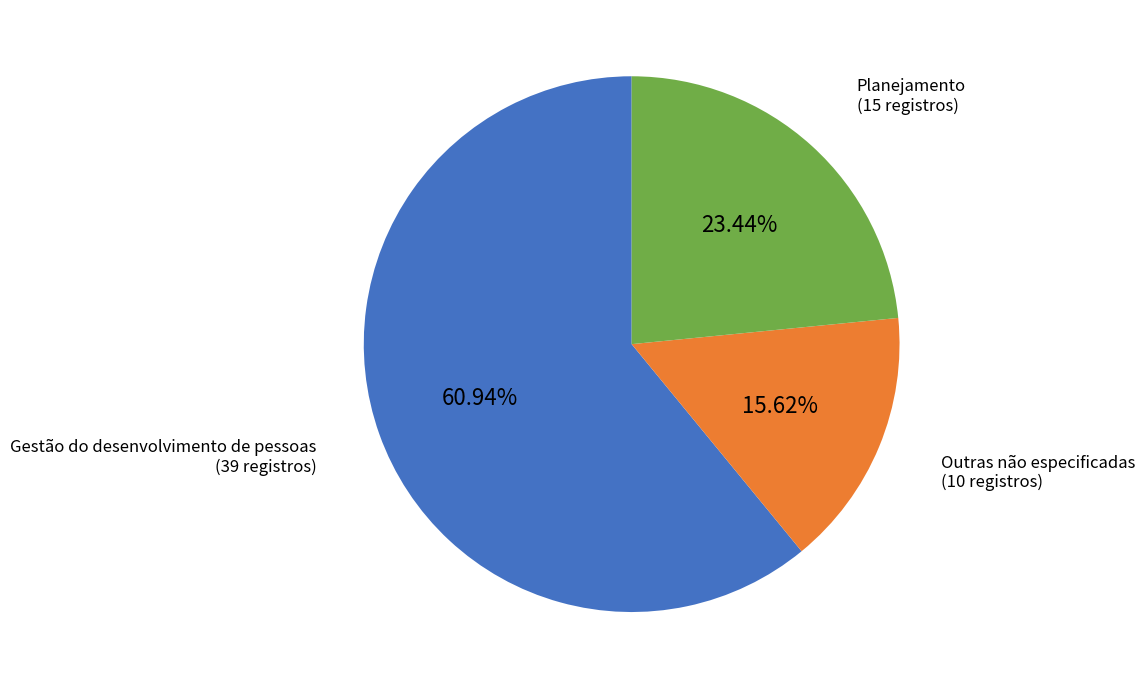

Does any single category account for the majority?

Yes